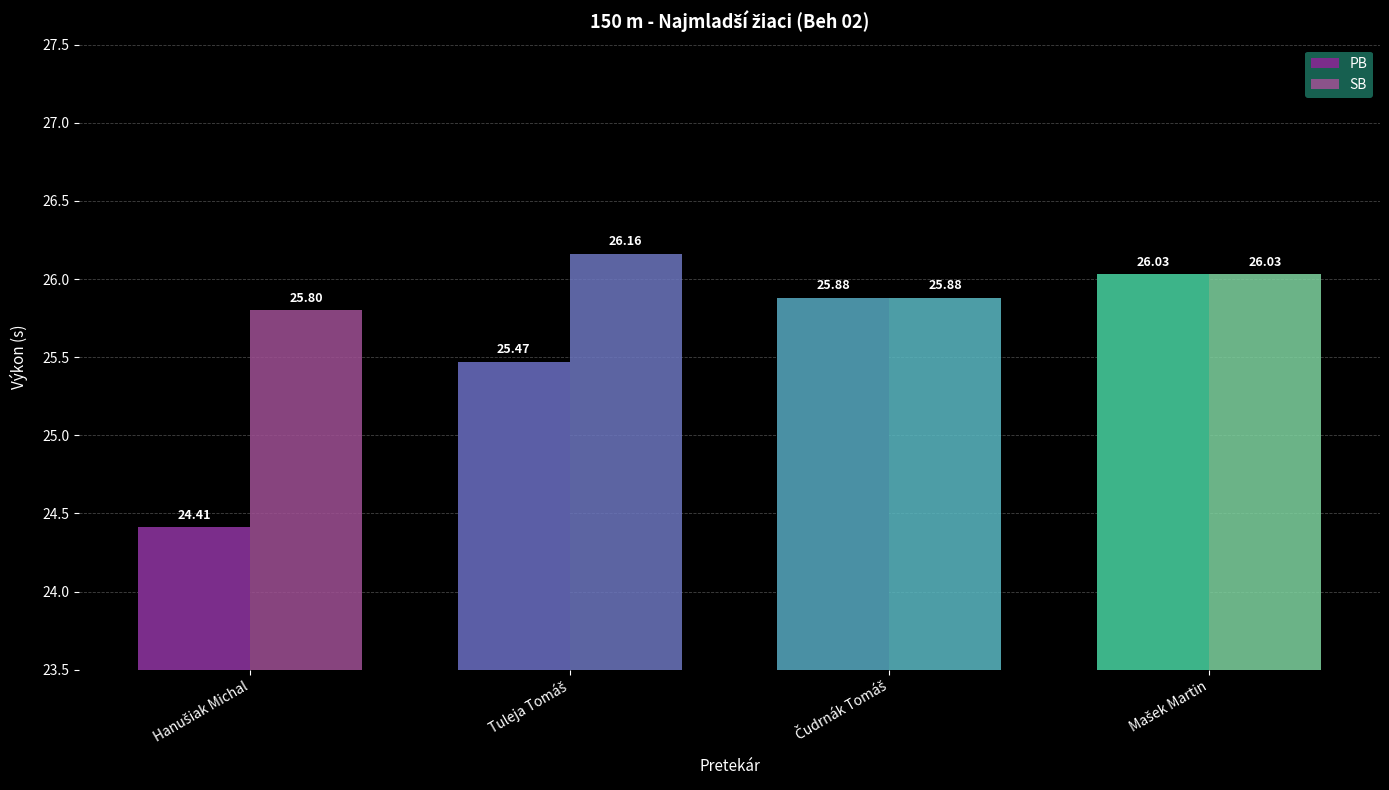

List the series in order of their peak value, lowest first.

PB, SB